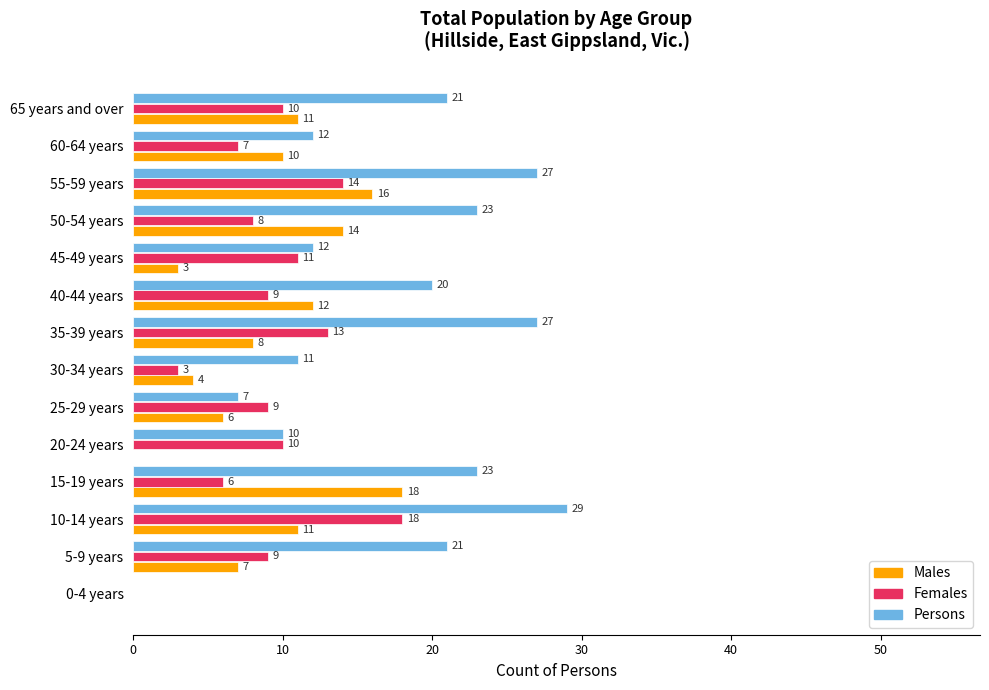

Which category has the highest value in the Males series?

15-19 years